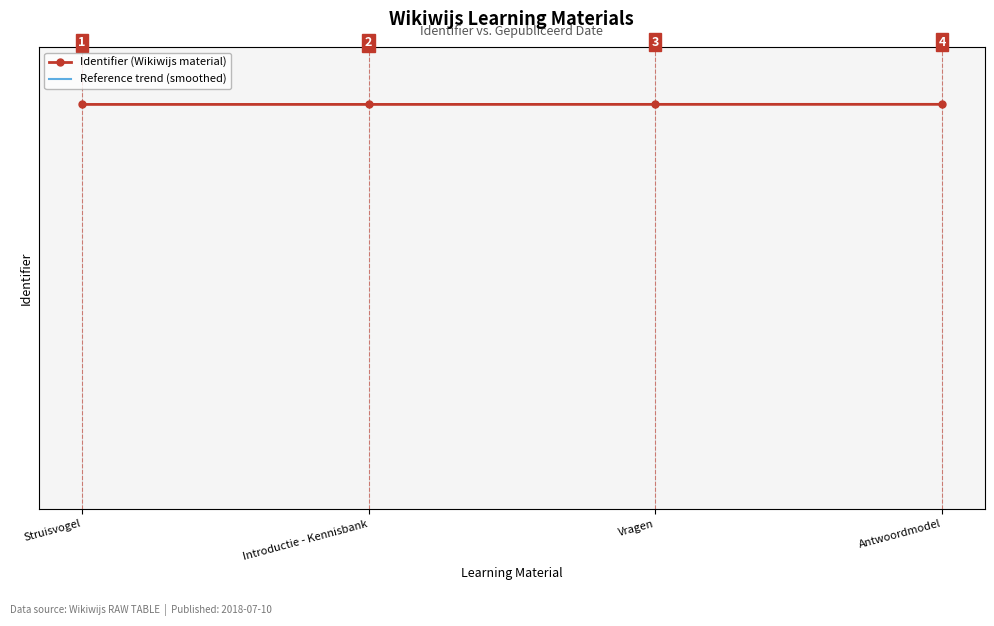

List the series in order of their overall mean, highest first.

Identifier (Wikiwijs material), Reference trend (smoothed)